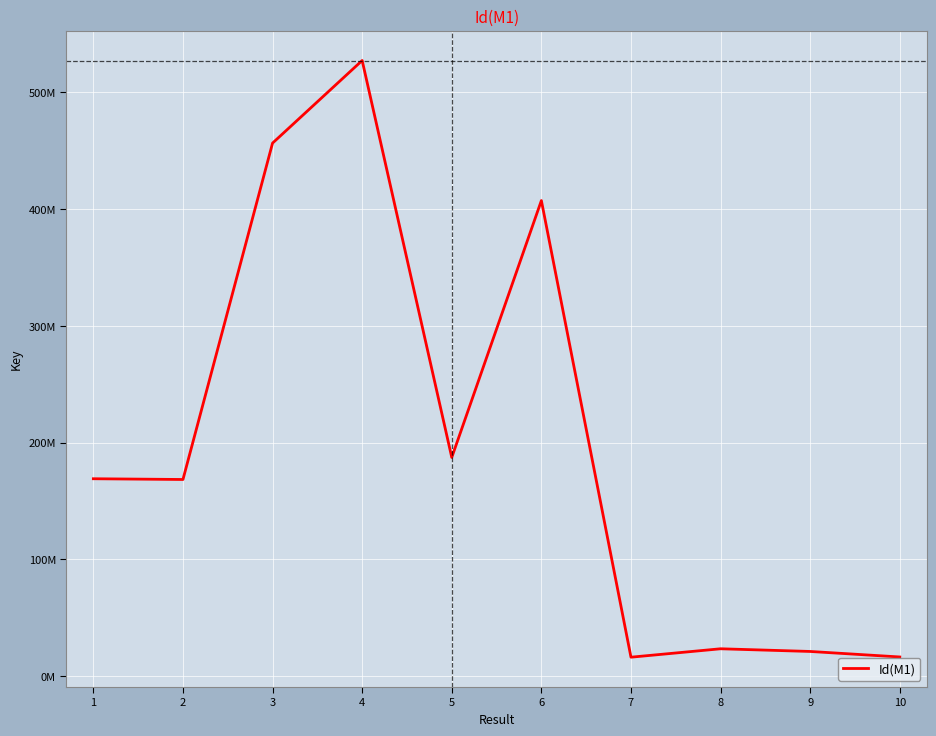

Does the chart have visible grid lines?

Yes